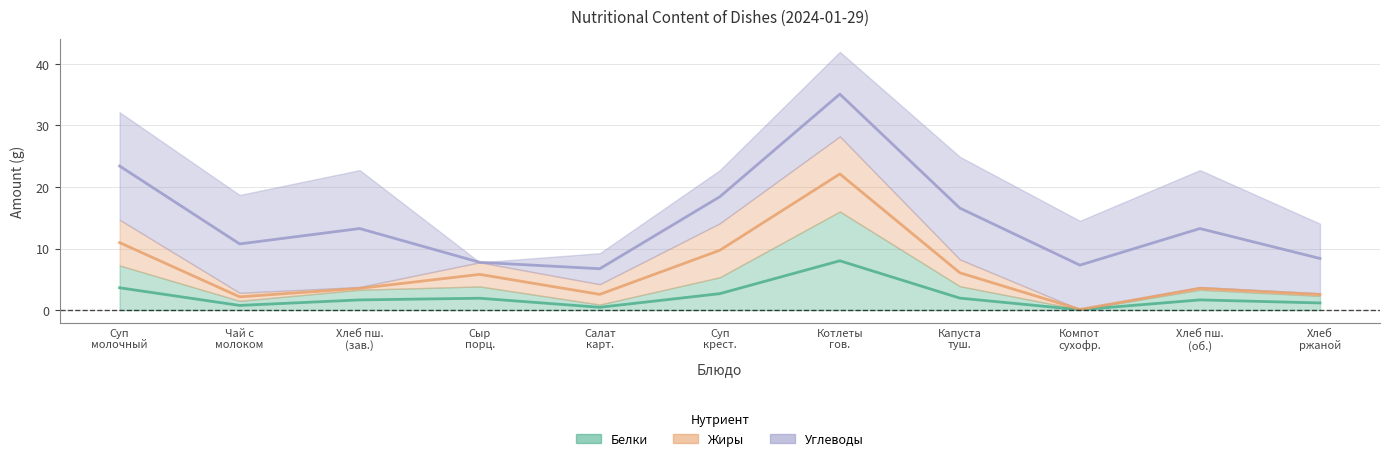

How many interior local valleys does the Жиры series have?

3